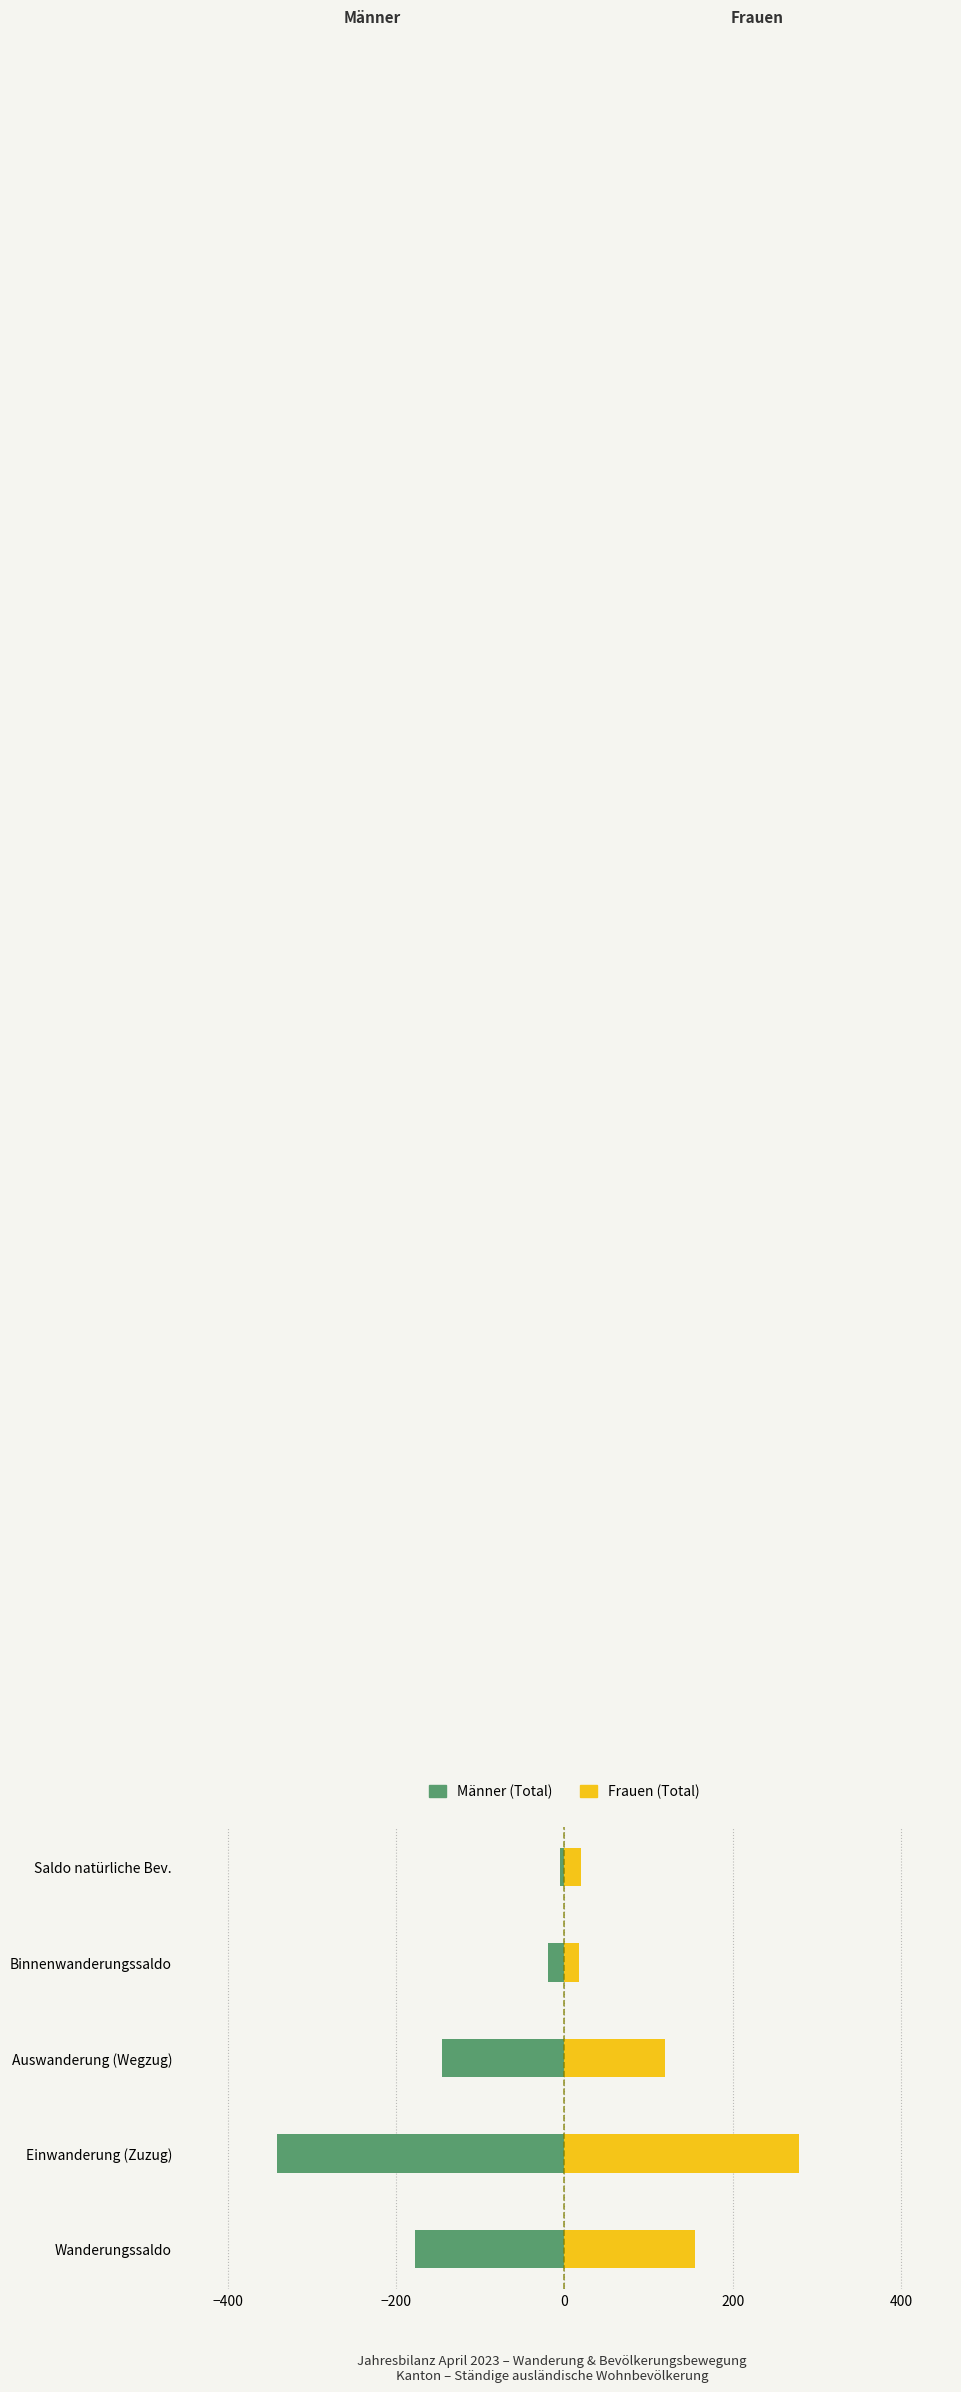

The Frauen (Total) series shows 44 at Auswanderung (Wegzug). True or false?

False